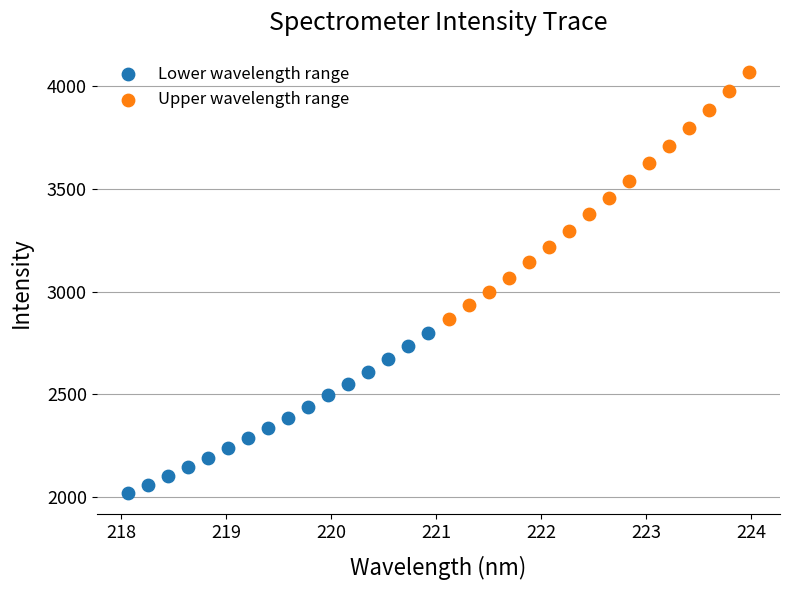

Which series has the largest Y range (max minus min)?

Upper wavelength range